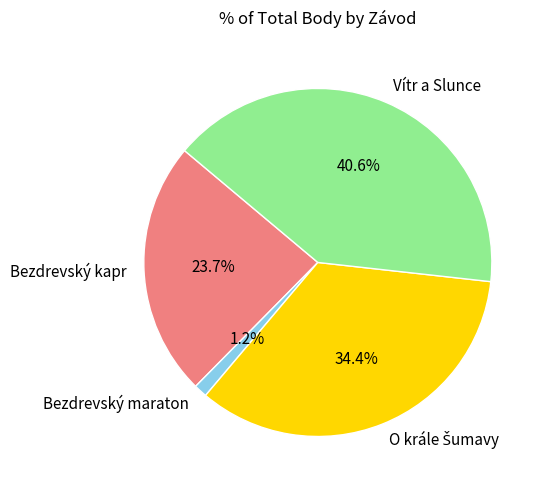

True or false: Bezdrevský kapr accounts for 14% of the total.

False